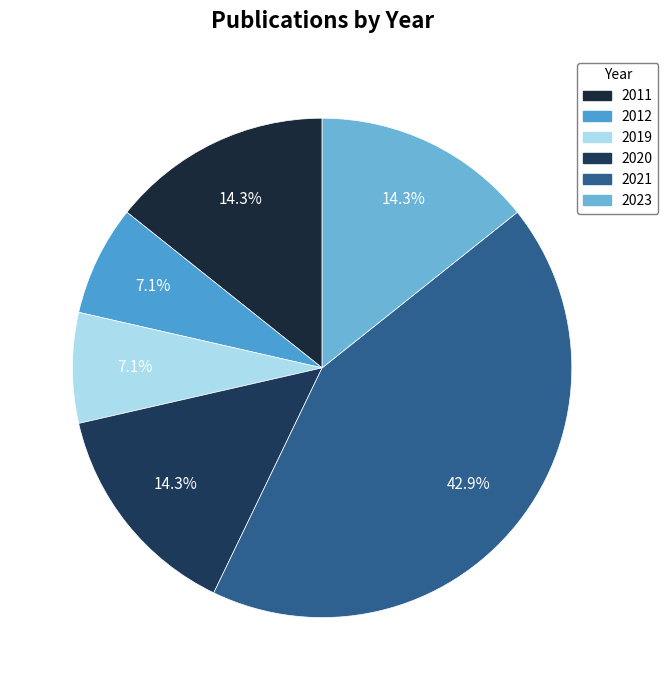

The 2012 slice represents 1% of the pie. True or false?

False